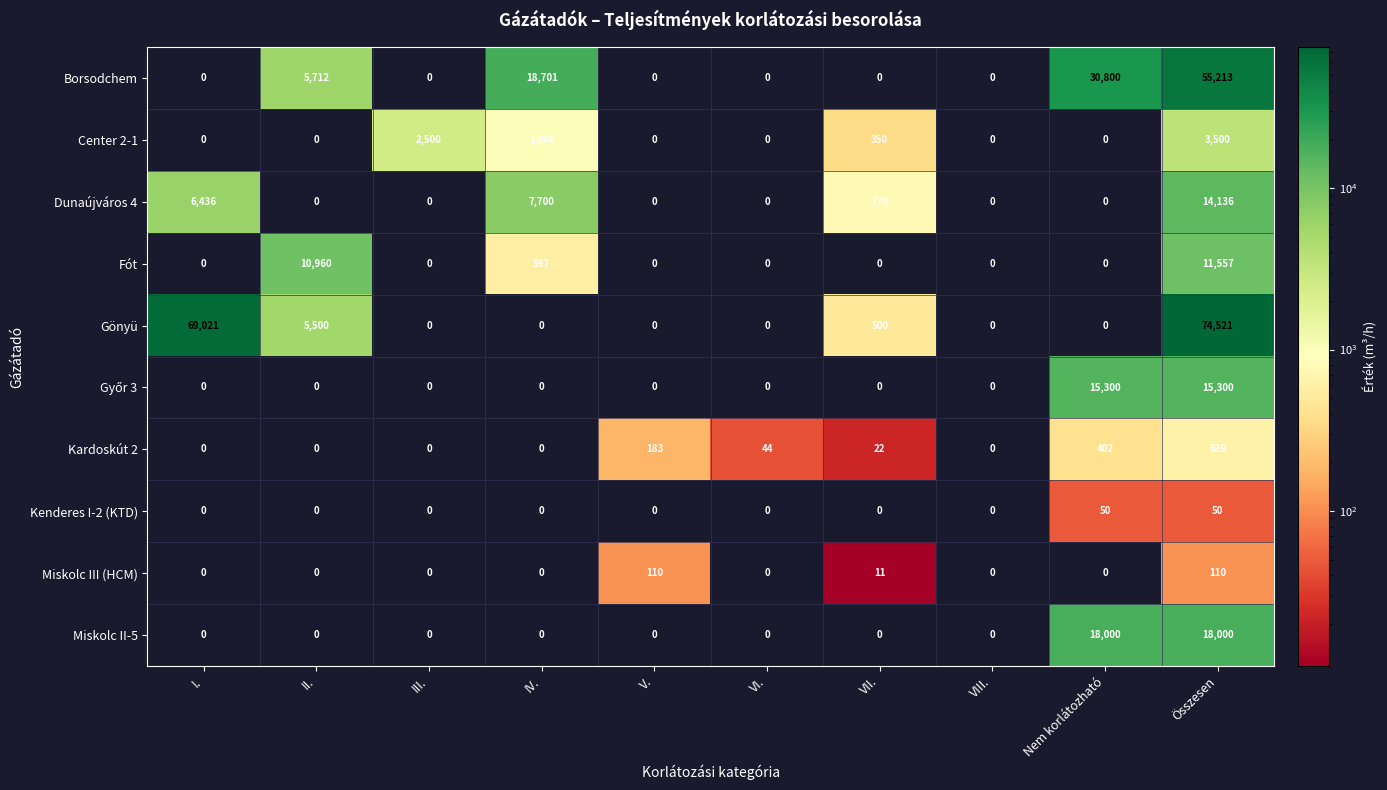

What is the highest value of the Dunaújváros 4 series?

14136